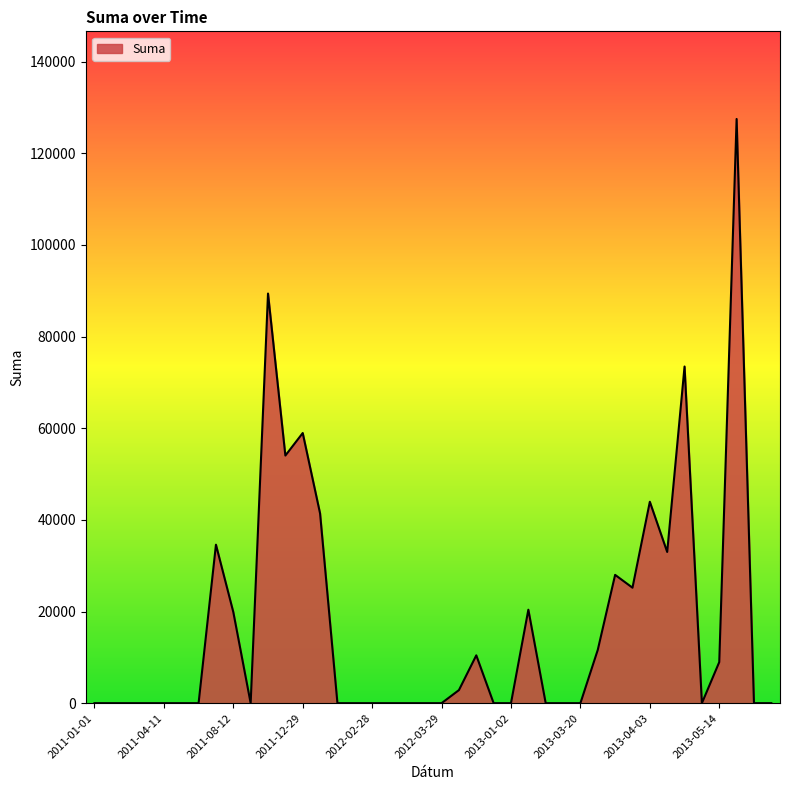

What is the sum of all values?

683696.1